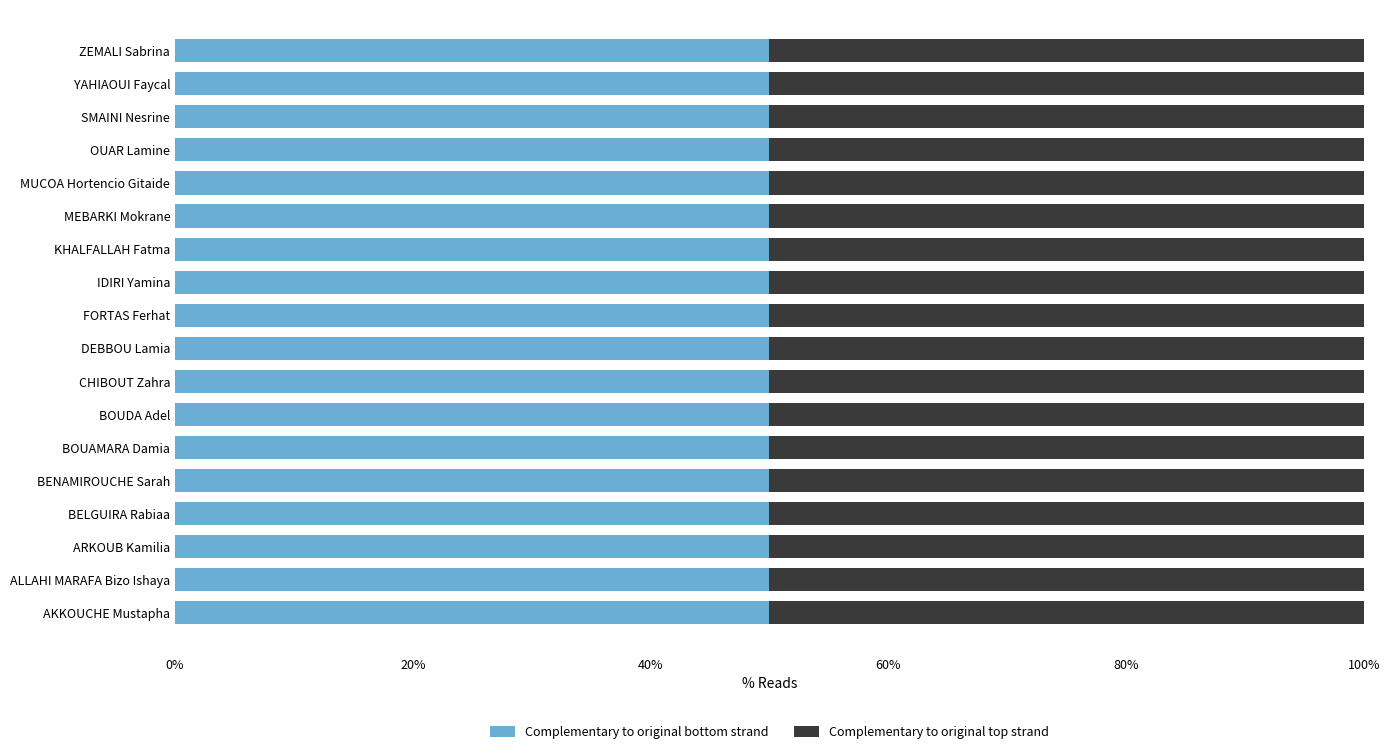

At YAHIAOUI Faycal, list the series in order from smallest to largest.

Complementary to original bottom strand, Complementary to original top strand